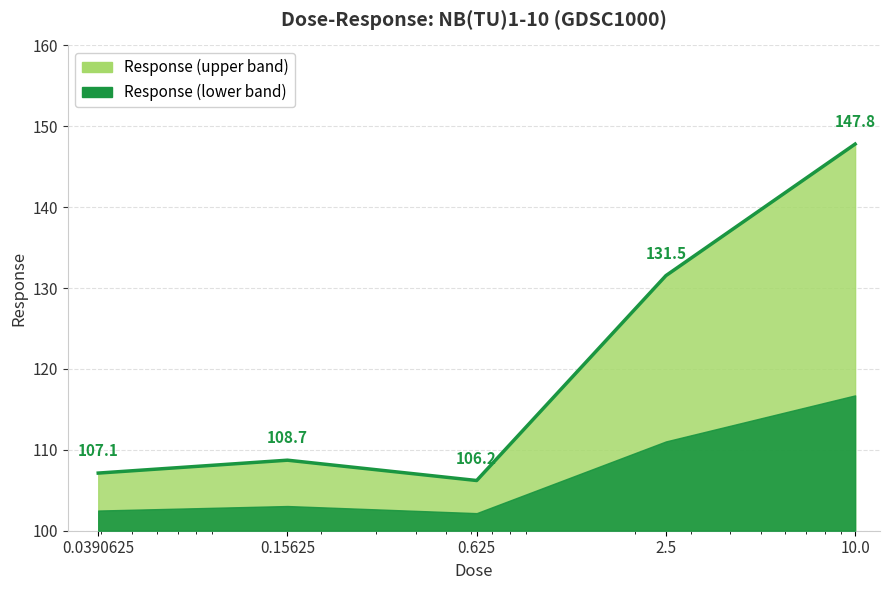

At which label is the value closest to 127?

2.5